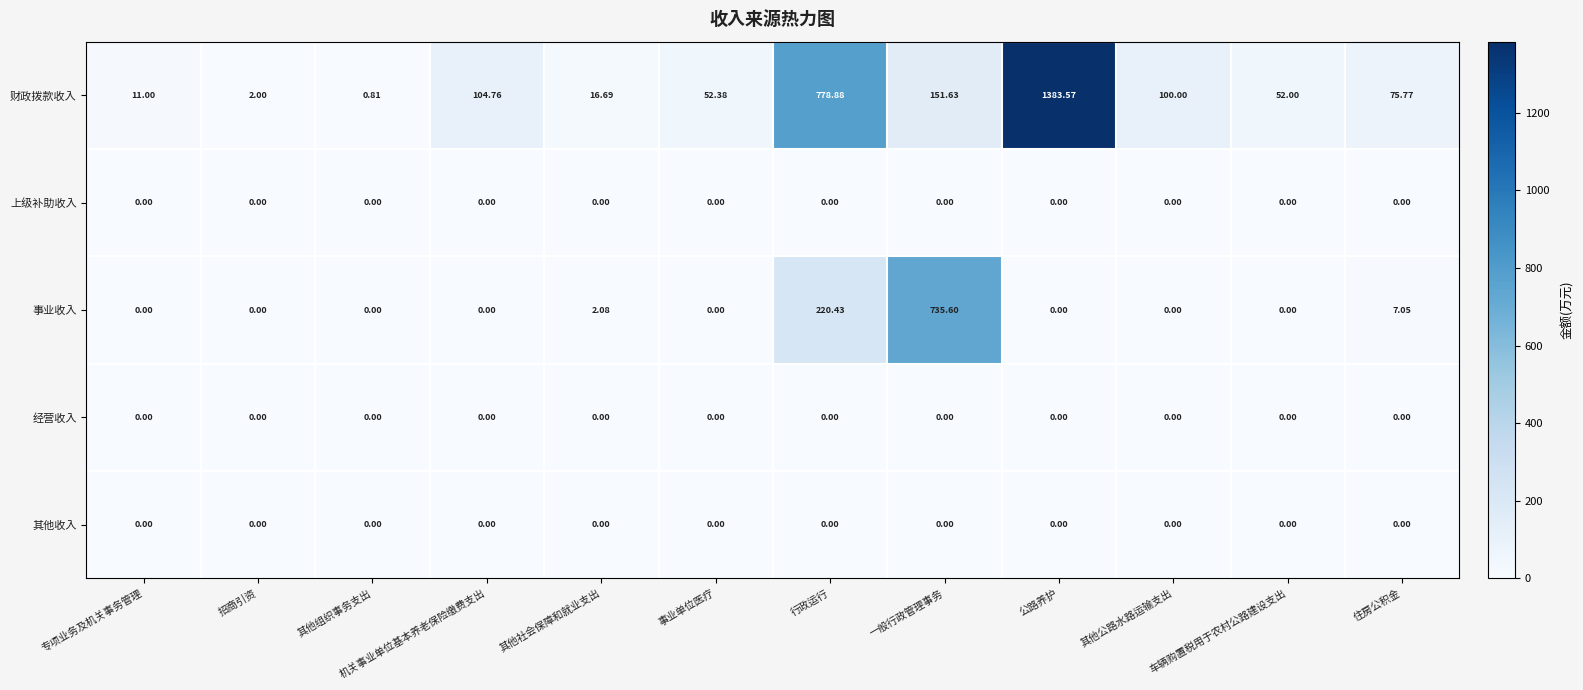

Which category has the highest value in the 事业收入 series?

一般行政管理事务